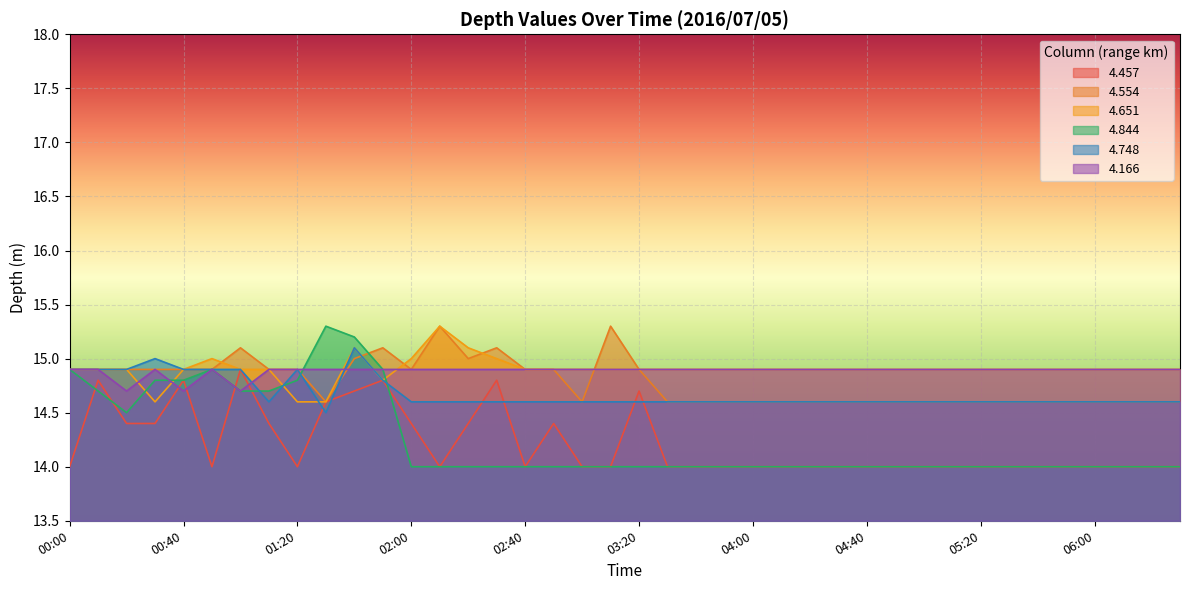

Rank the categories by 4.554 value from highest to lowest.

02:10, 03:10, 01:00, 01:50, 02:30, 01:40, 02:20, 00:00, 00:10, 00:20, 00:30, 00:40, 00:50, 01:10, 01:20, 02:00, 02:40, 02:50, 03:20, 01:30, 03:00, 03:30, 03:40, 03:50, 04:00, 04:10, 04:20, 04:30, 04:40, 04:50, 05:00, 05:10, 05:20, 05:30, 05:40, 05:50, 06:00, 06:10, 06:20, 06:30